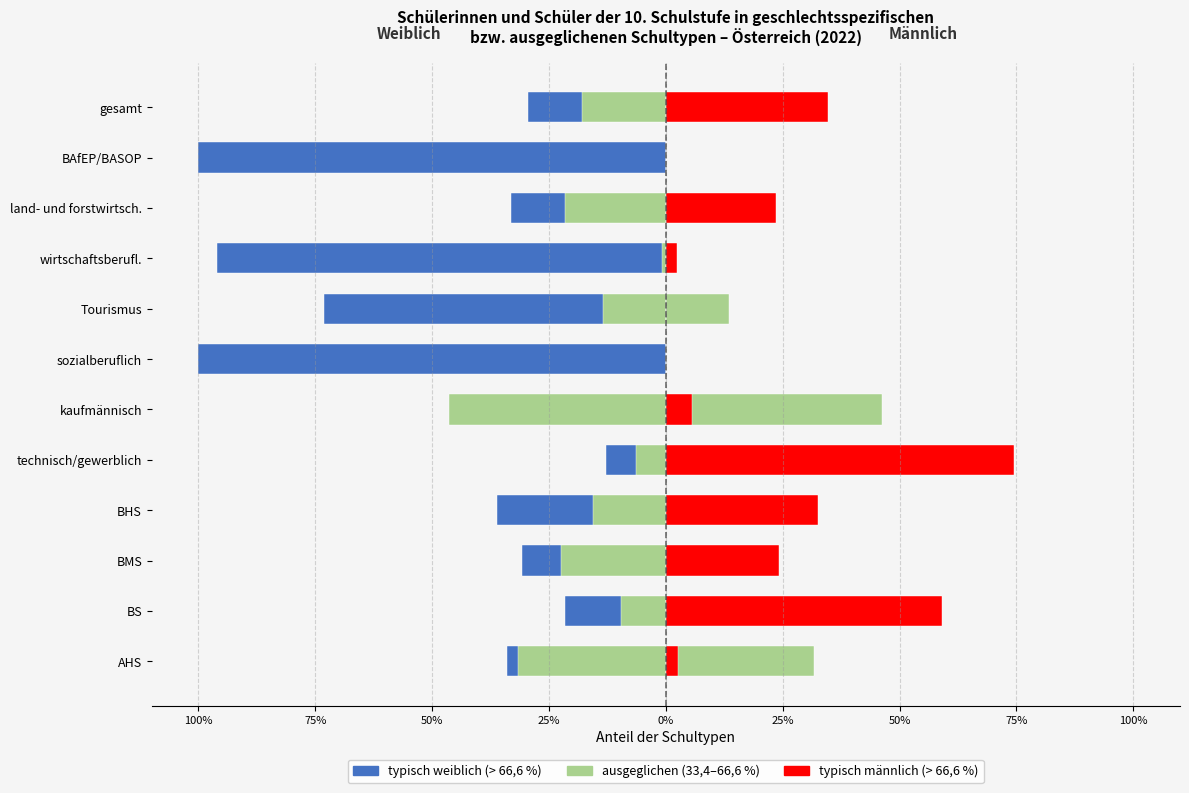

What is the label of the 7th bar from the right?

kaufmännisch